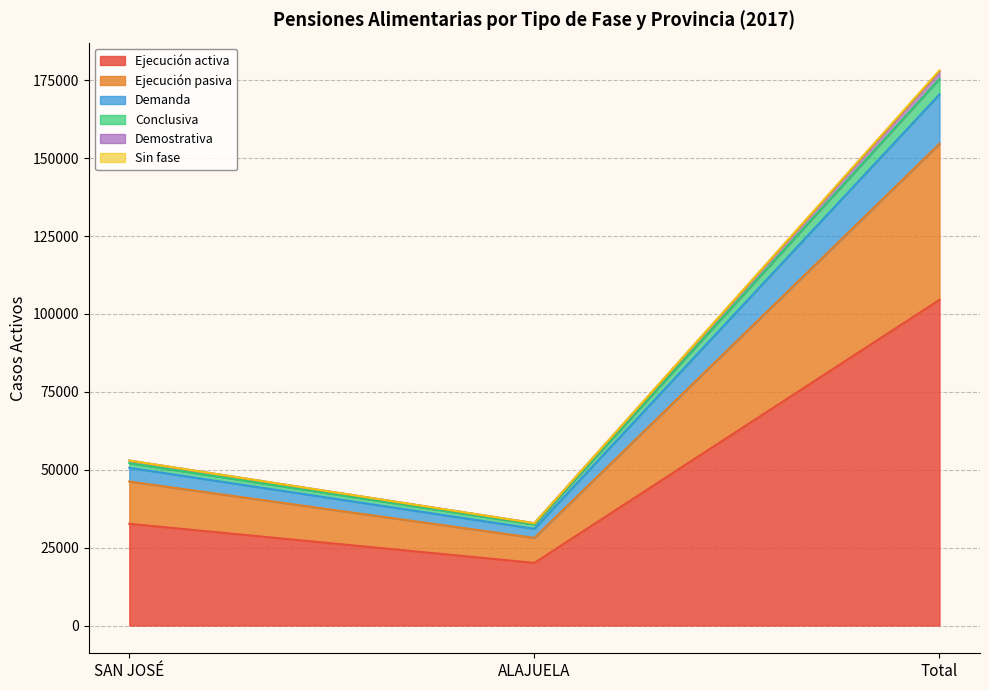

Which has a higher value, Total or ALAJUELA?

Total